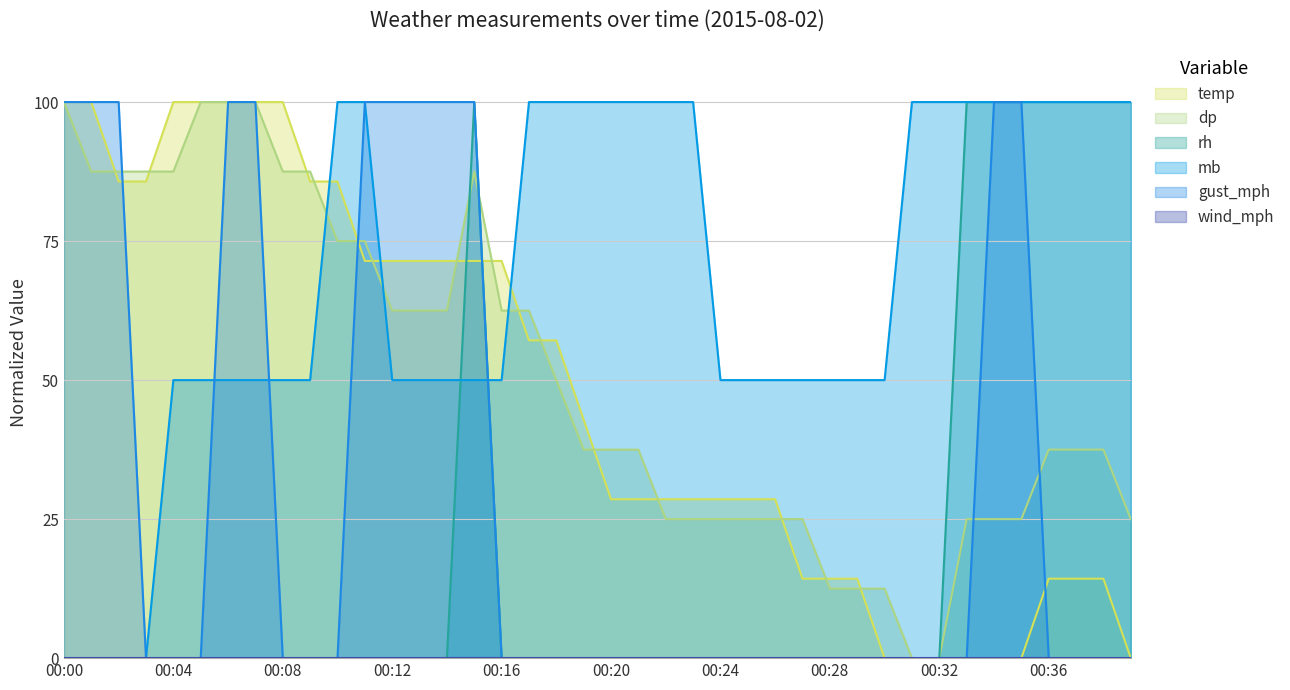

True or false: gust_mph has more than 0 points higher than both neighbors.

False